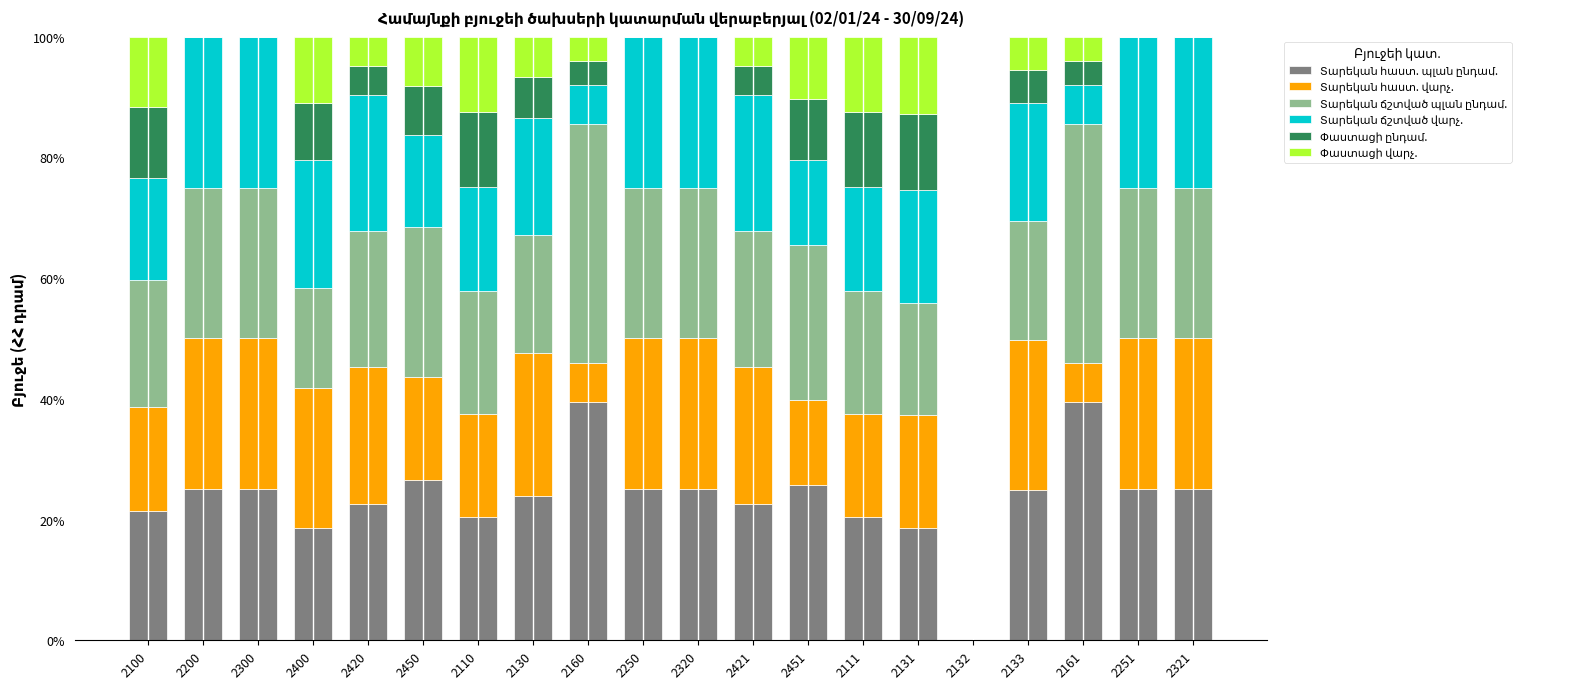

List the series in order of their peak value, highest first.

Տարեկան ճշտված պլան ընդամ., Տարեկան հաստ. պլան ընդամ., Տարեկան հաստ. վարչ., Տարեկան ճշտված վարչ., Փաստացի ընդամ., Փաստացի վարչ.